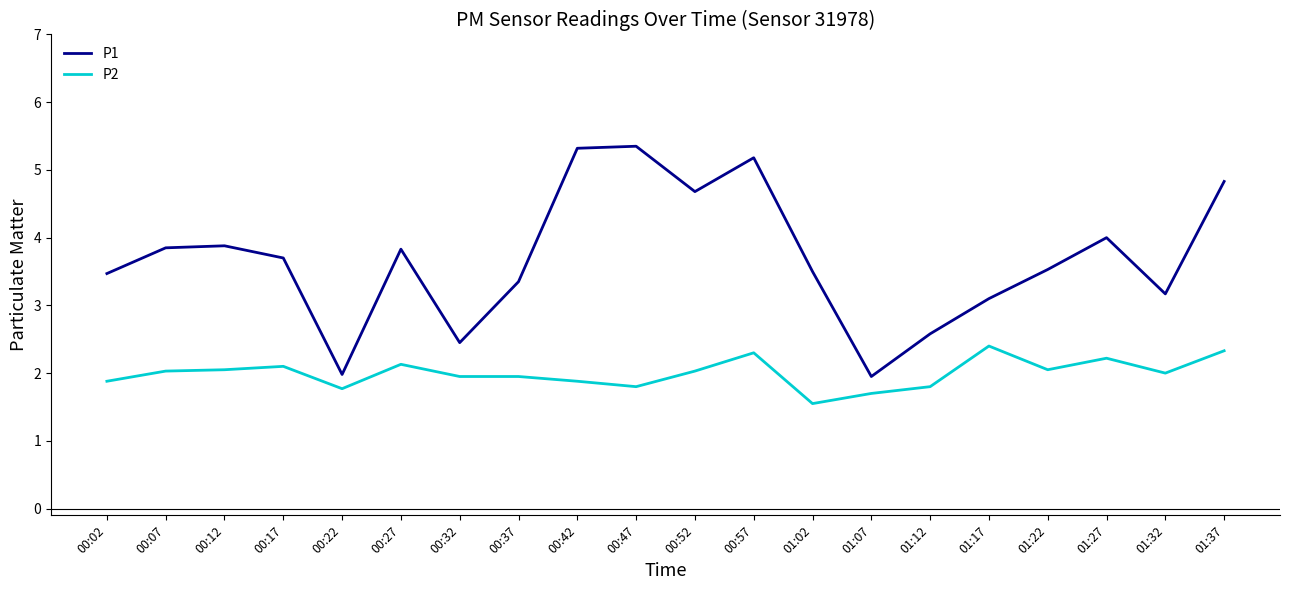

What is the difference between the highest and lowest values at 01:32?

1.2